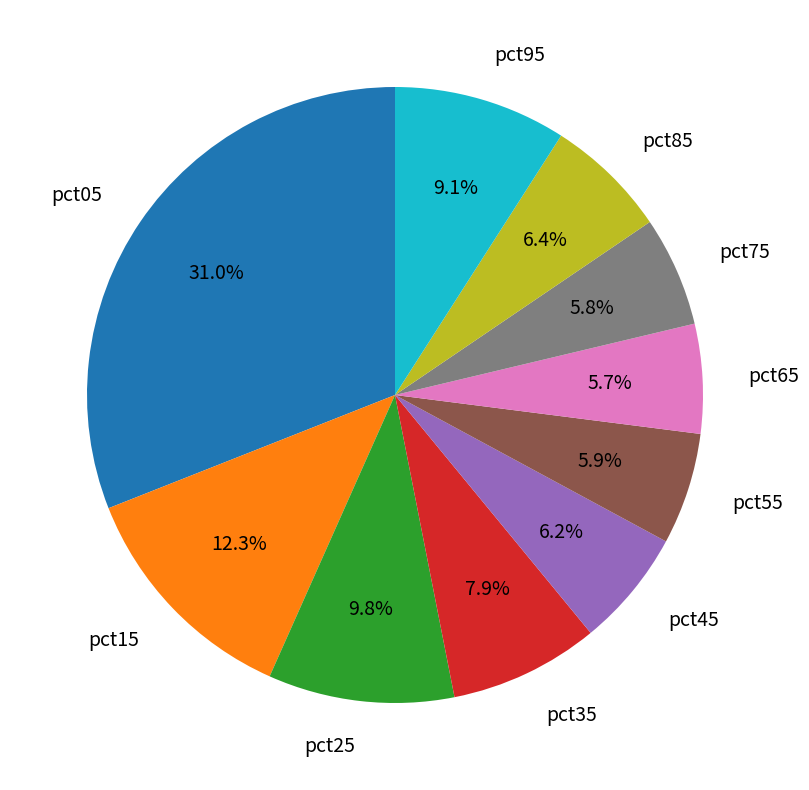

Does pct55 account for over 50% of the chart?

No